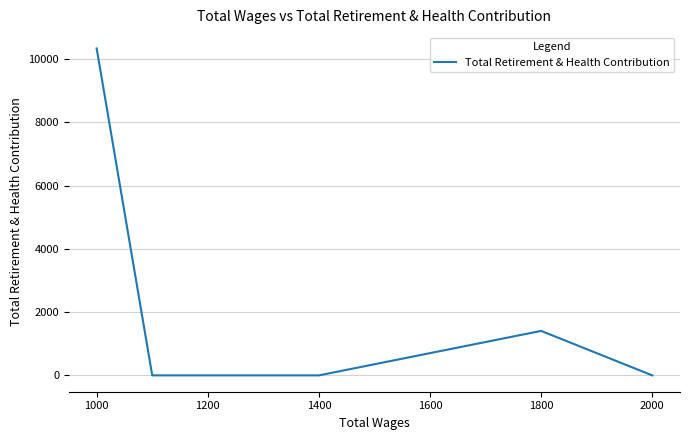

Is it true that the value at 1400 is 0?

True